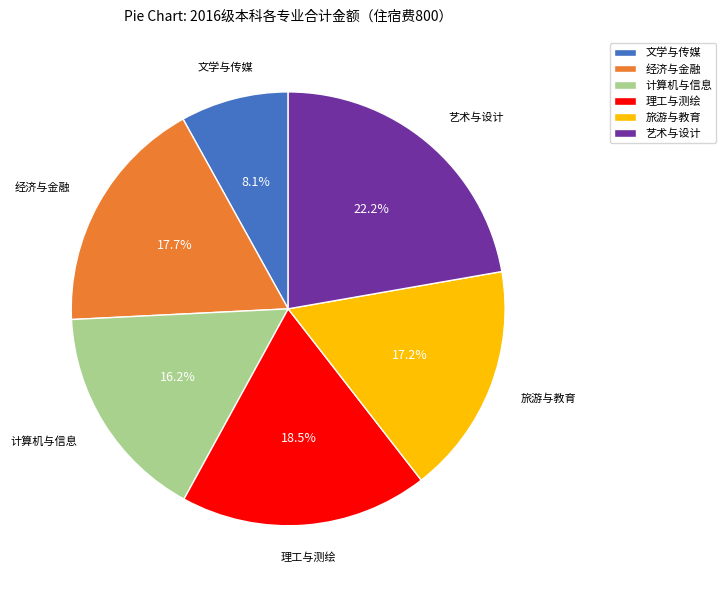

Is 经济与金融 the majority of the pie?

No